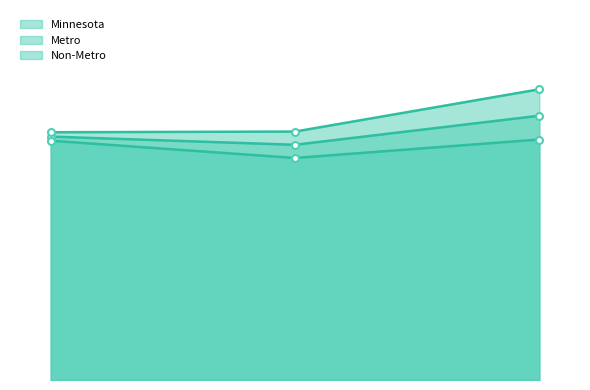

How many Minnesota values are between 0 and 1?

3